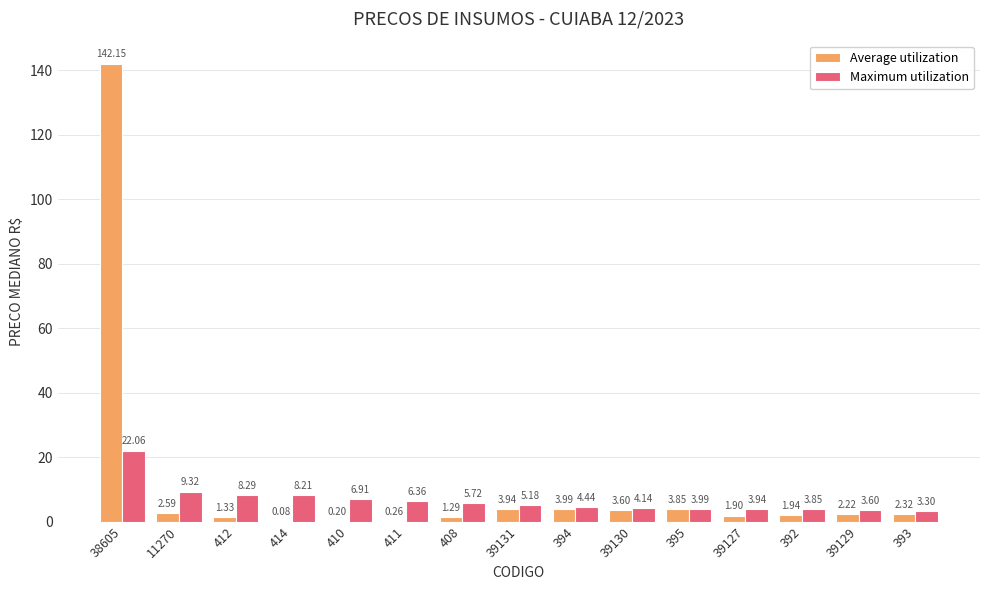

Which series changed the most between 394 and 392?

Average utilization